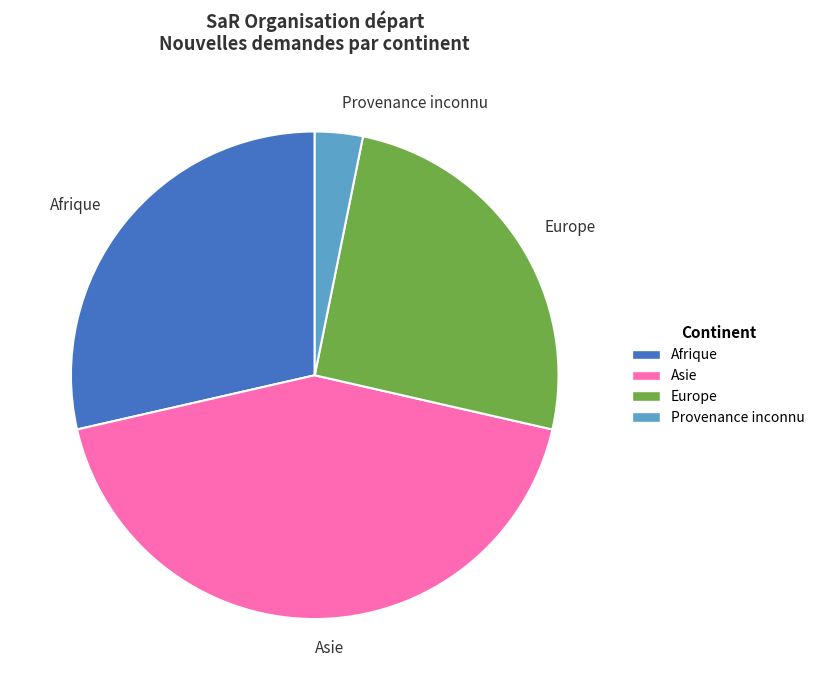

Is there any slice that represents more than half of the pie?

No